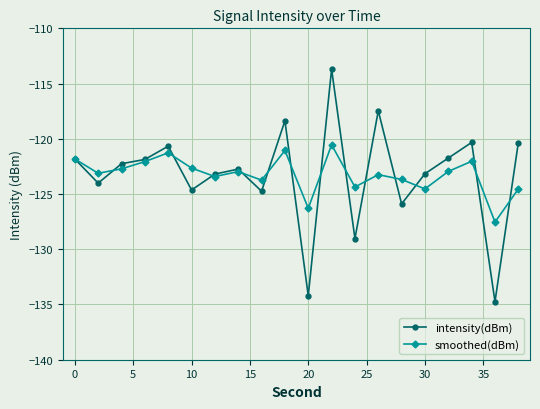

What is the value of the intensity(dBm) point at the 16th from the left?

-123.2